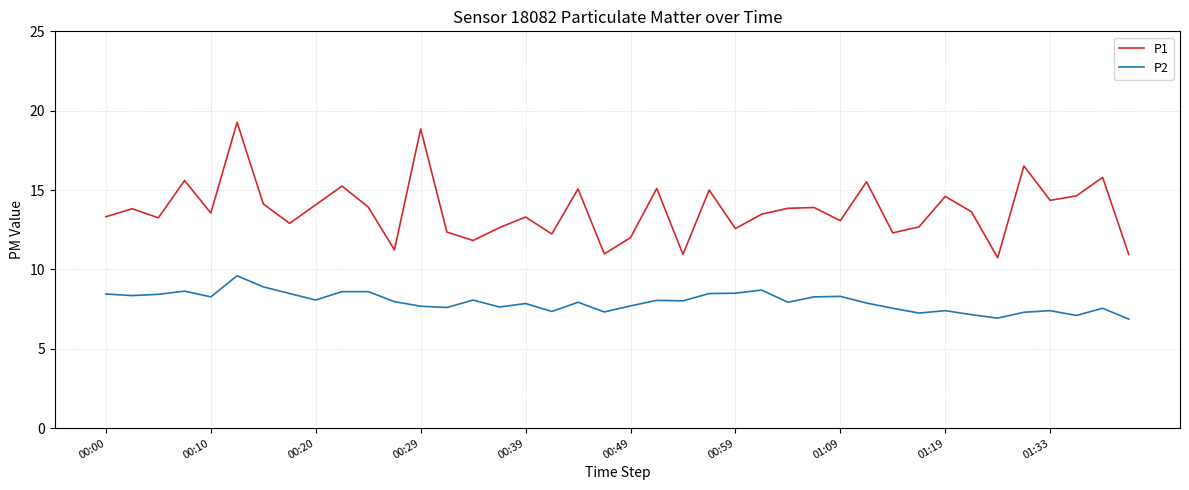

List the series in order of their overall mean, highest first.

P1, P2